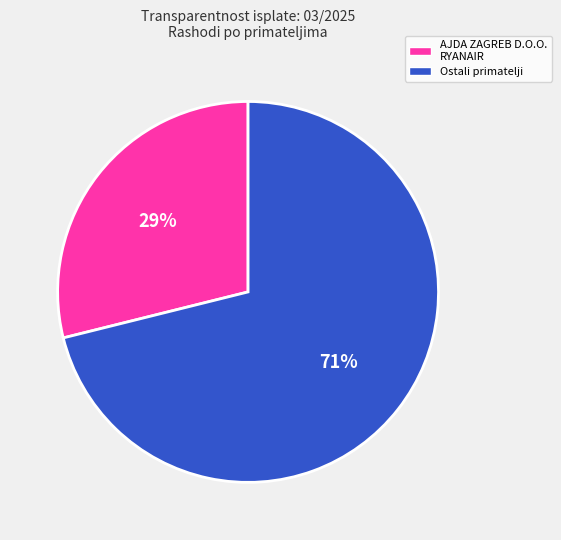

How many segments does this pie chart have?

2